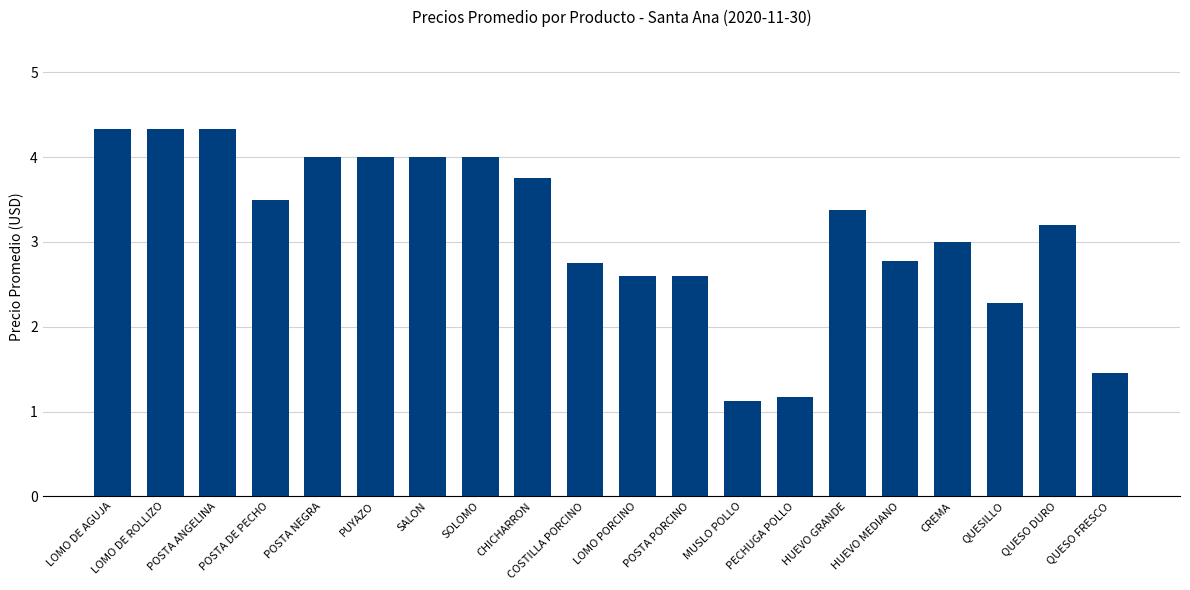

What is the difference between the maximum and minimum values?

3.2